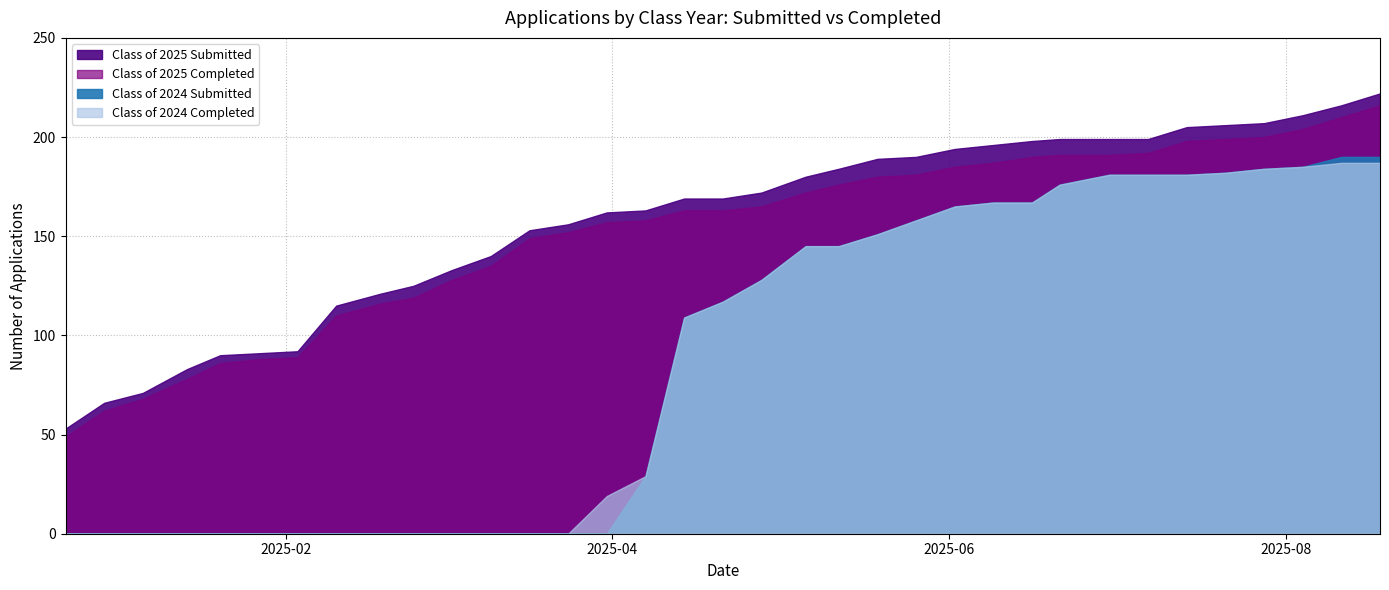

Reading right to left, extract all data points from this chart.

Class of 2025 Submitted: 08/18/2025=222	08/11/2025=216	08/04/2025=211	07/28/2025=207	07/21/2025=206	07/14/2025=205	07/07/2025=199	06/30/2025=199	06/21/2025=199	06/16/2025=198	06/09/2025=196	06/02/2025=194	05/26/2025=190	05/19/2025=189	05/12/2025=184	05/06/2025=180	04/28/2025=172	04/21/2025=169	04/14/2025=169	04/07/2025=163	03/31/2025=162	03/24/2025=156	03/17/2025=153	03/10/2025=140	03/03/2025=133	02/24/2025=125	02/18/2025=121	02/10/2025=115	02/03/2025=92	01/27/2025=91	01/20/2025=90	01/14/2025=83	01/06/2025=71	12/30/2024=66	12/23/2024=53
Class of 2025 Completed: 08/18/2025=216	08/11/2025=210	08/04/2025=204	07/28/2025=200	07/21/2025=199	07/14/2025=198	07/07/2025=192	06/30/2025=191	06/21/2025=191	06/16/2025=190	06/09/2025=187	06/02/2025=185	05/26/2025=181	05/19/2025=180	05/12/2025=176	05/06/2025=172	04/28/2025=165	04/21/2025=163	04/14/2025=163	04/07/2025=158	03/31/2025=157	03/24/2025=152	03/17/2025=149	03/10/2025=135	03/03/2025=128	02/24/2025=119	02/18/2025=116	02/10/2025=110	02/03/2025=89	01/27/2025=88	01/20/2025=86	01/14/2025=78	01/06/2025=68	12/30/2024=62	12/23/2024=49
Class of 2024 Submitted: 08/18/2025=190	08/11/2025=190	08/04/2025=185	07/28/2025=184	07/21/2025=182	07/14/2025=181	07/07/2025=181	06/30/2025=181	06/21/2025=176	06/16/2025=167	06/09/2025=167	06/02/2025=165	05/26/2025=158	05/19/2025=151	05/12/2025=145	05/06/2025=145	04/28/2025=128	04/21/2025=117	04/14/2025=109	04/07/2025=29	03/31/2025=0	03/24/2025=0	03/17/2025=0	03/10/2025=0	03/03/2025=0	02/24/2025=0	02/18/2025=0	02/10/2025=0	02/03/2025=0	01/27/2025=0	01/20/2025=0	01/14/2025=0	01/06/2025=0	12/30/2024=0	12/23/2024=0
Class of 2024 Completed: 08/18/2025=187	08/11/2025=187	08/04/2025=185	07/28/2025=184	07/21/2025=182	07/14/2025=181	07/07/2025=181	06/30/2025=181	06/21/2025=176	06/16/2025=167	06/09/2025=167	06/02/2025=165	05/26/2025=158	05/19/2025=151	05/12/2025=145	05/06/2025=145	04/28/2025=128	04/21/2025=117	04/14/2025=109	04/07/2025=29	03/31/2025=19	03/24/2025=0	03/17/2025=0	03/10/2025=0	03/03/2025=0	02/24/2025=0	02/18/2025=0	02/10/2025=0	02/03/2025=0	01/27/2025=0	01/20/2025=0	01/14/2025=0	01/06/2025=0	12/30/2024=0	12/23/2024=0